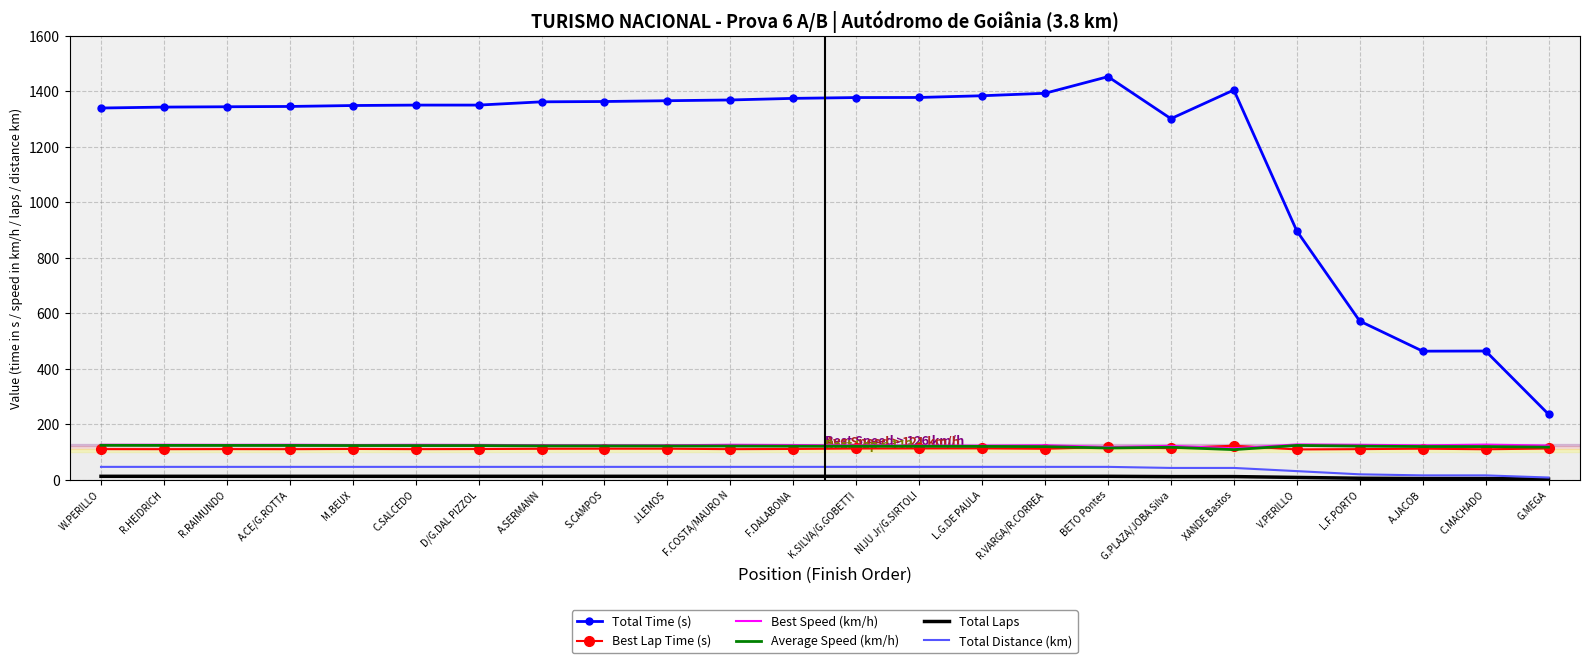

True or false: Total Time (s) and Best Lap Time (s) cross at least once.

False